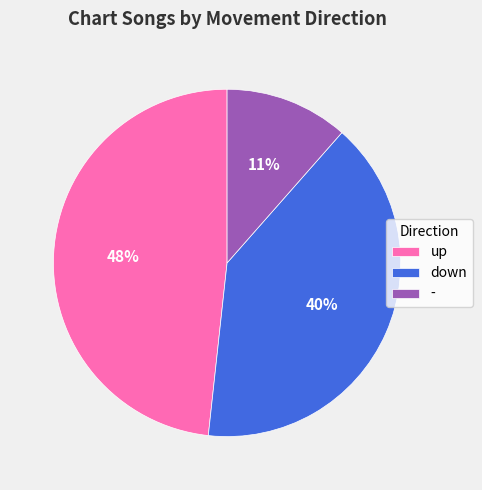

Does up represent more than half of the total?

No